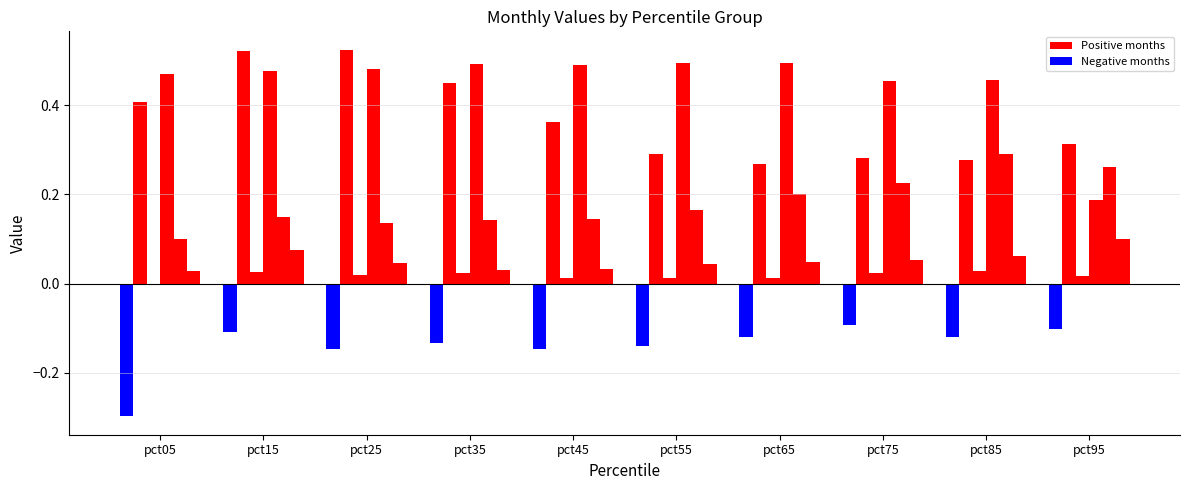

How many groups of bars are there?

10